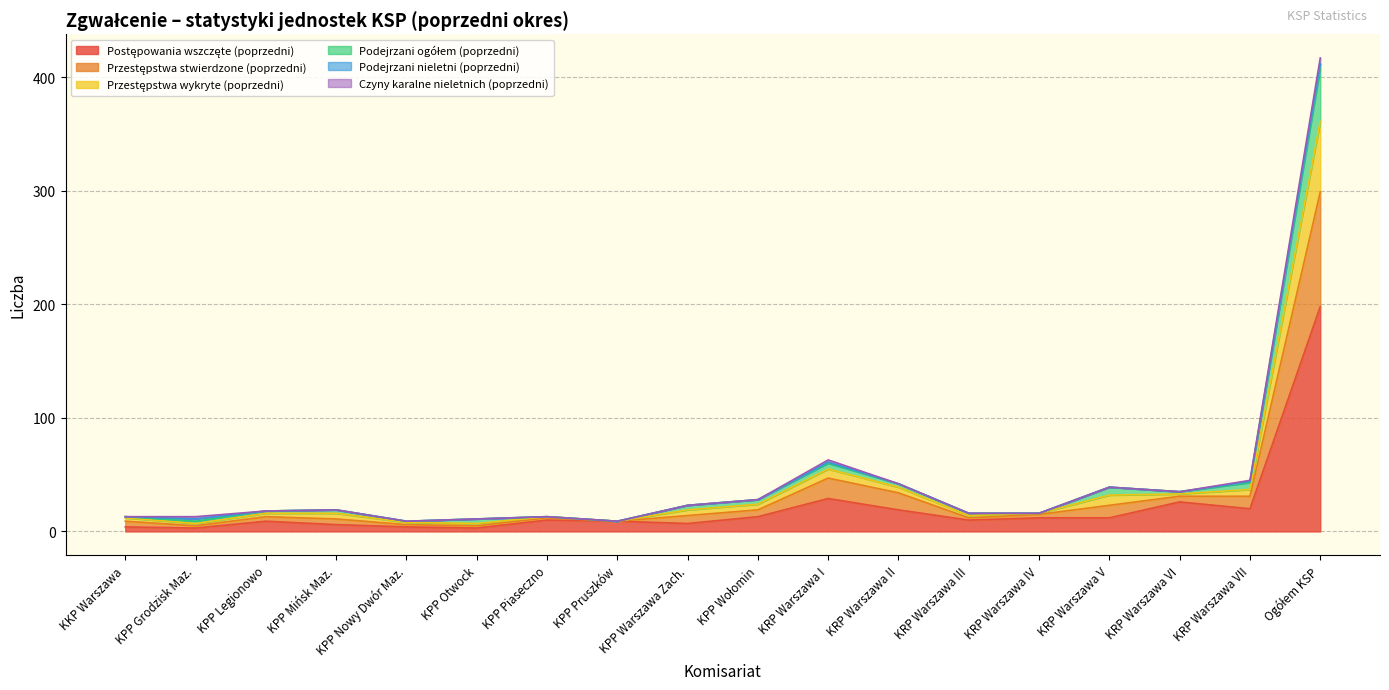

How many interior local valleys does the Przestępstwa wykryte (poprzedni) series have?

4